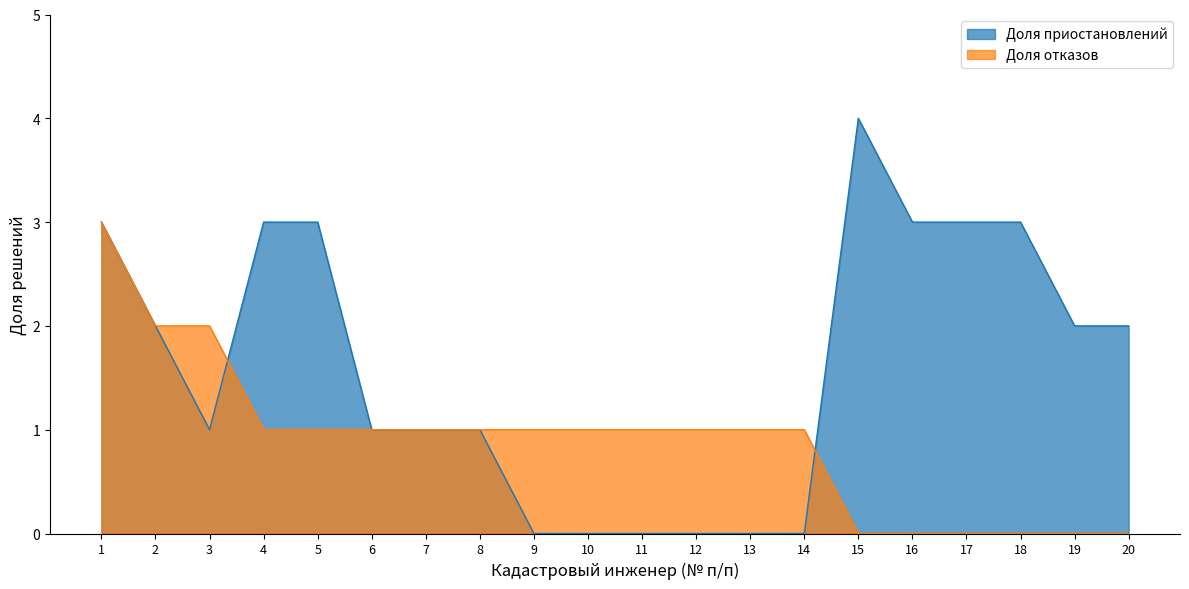

What is the greatest value displayed?

4